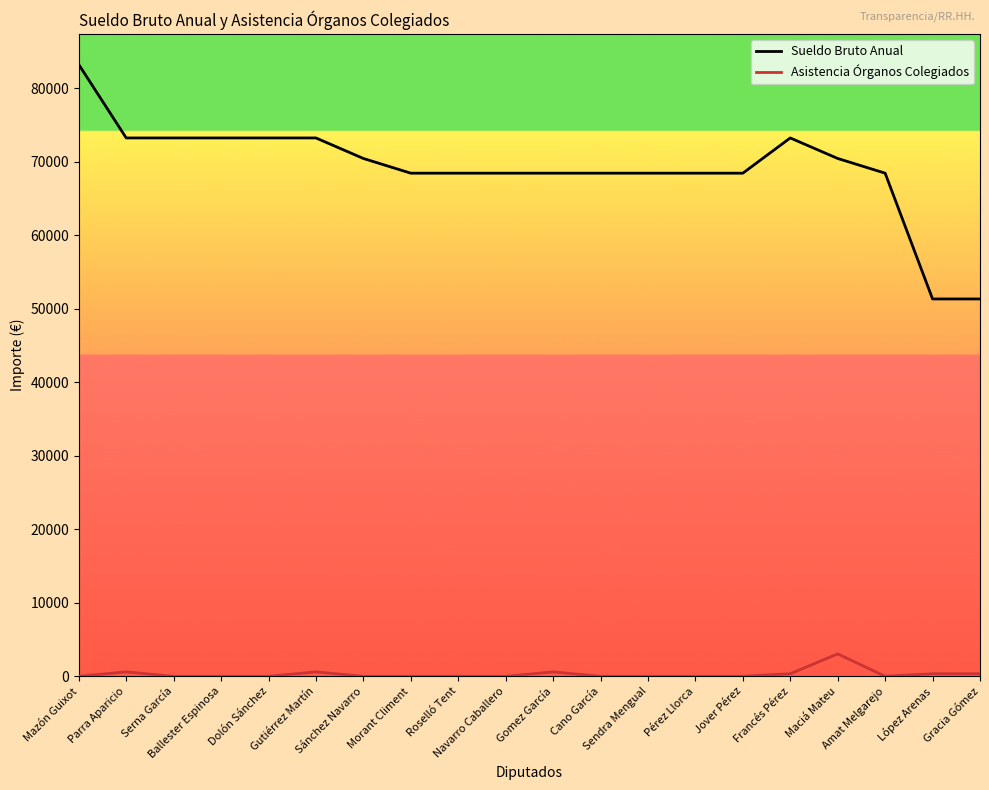

True or false: Asistencia Órganos Colegiados and Sueldo Bruto Anual intersect in this chart.

False